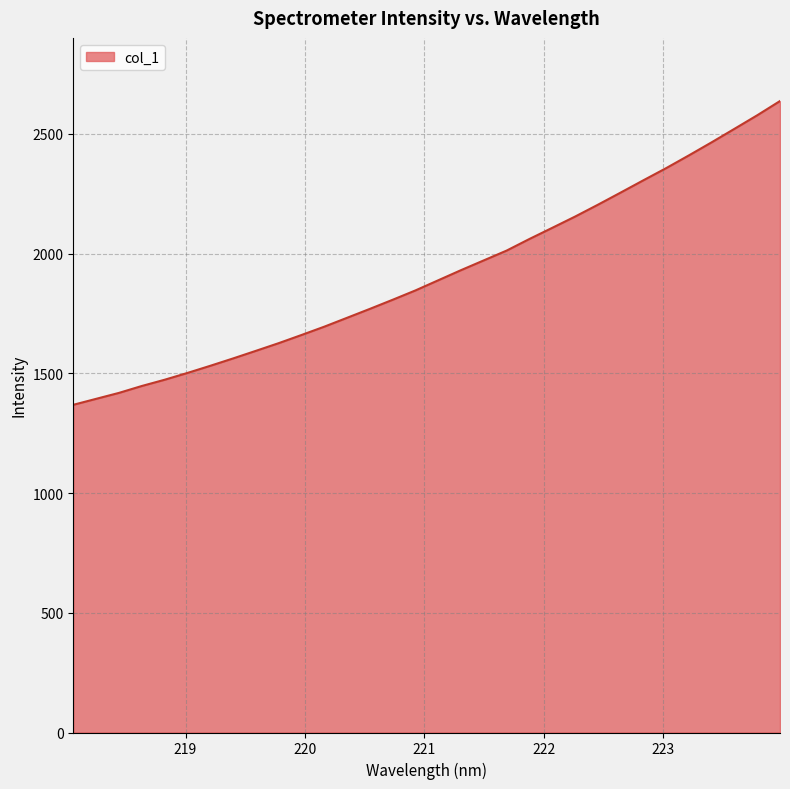

What is the maximum value shown in the chart?

2637.1